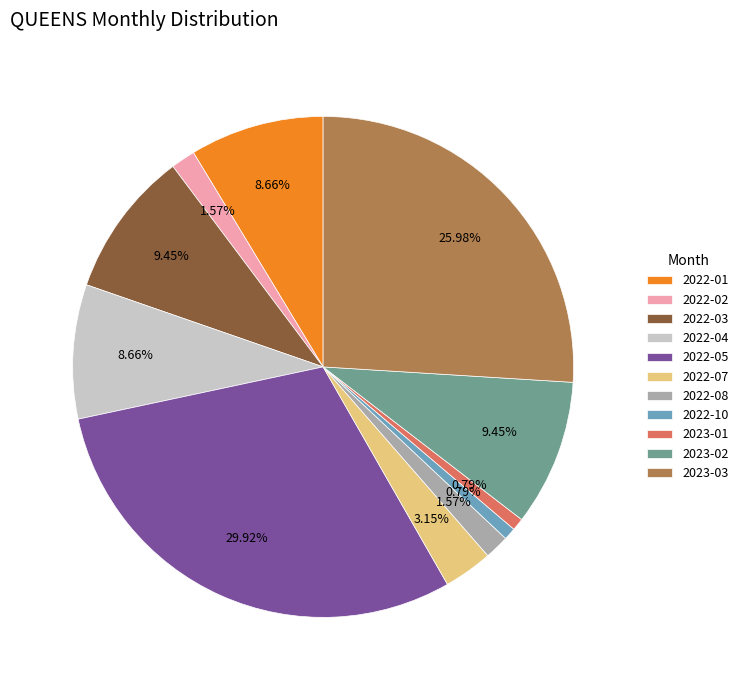

Does 2022-02 represent more than half of the total?

No